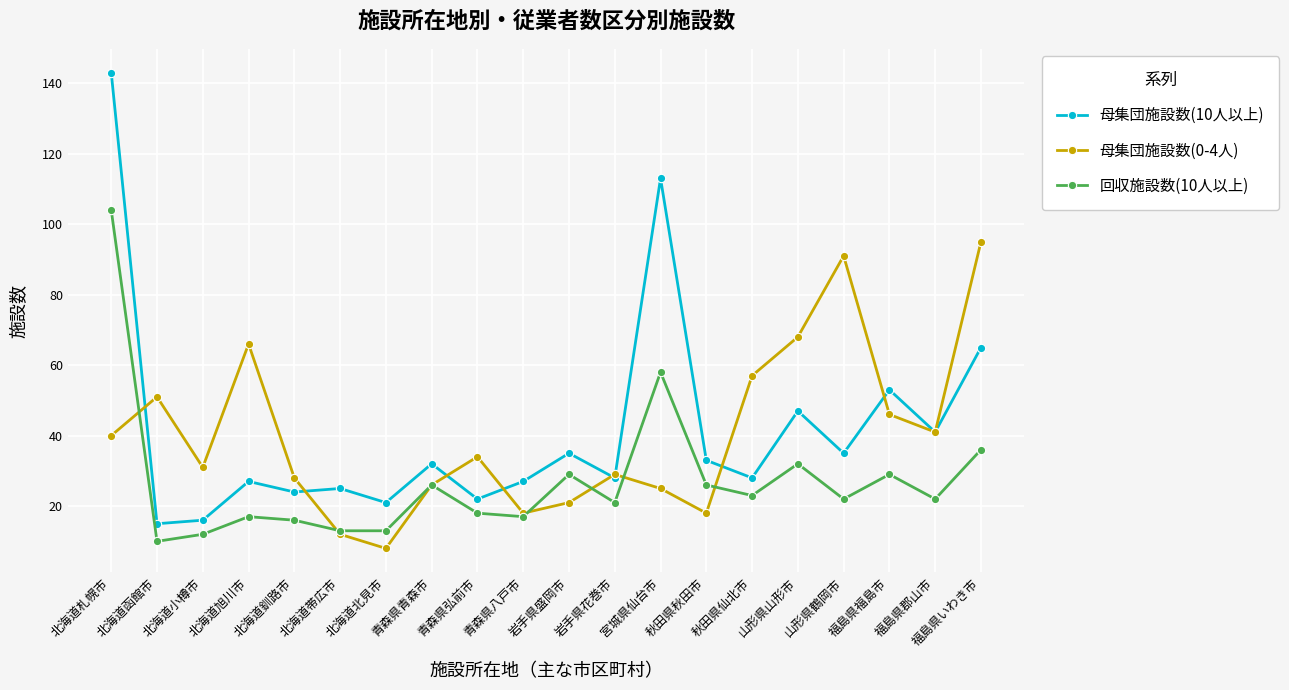

What is the total value across all series at 秋田県秋田市?

77